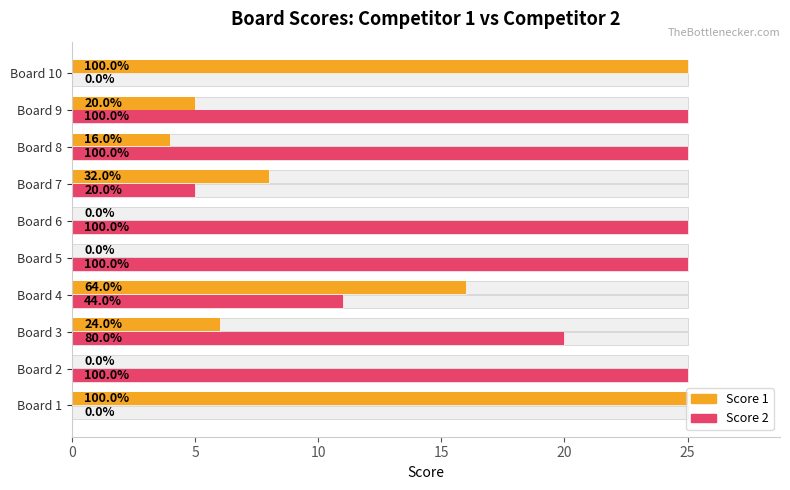

Which series has the largest total across all categories?

Score 2